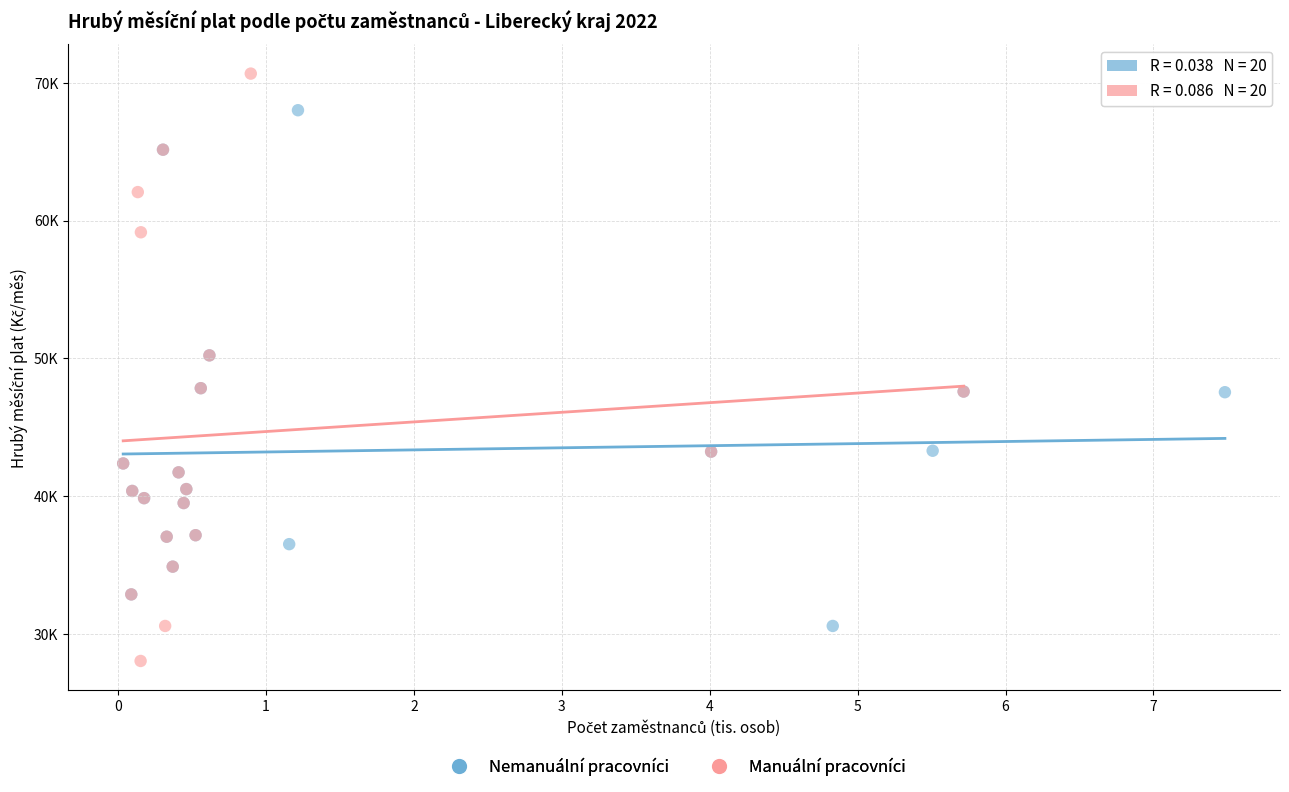

Which series has the widest spread of Y values?

Manuální pracovníci